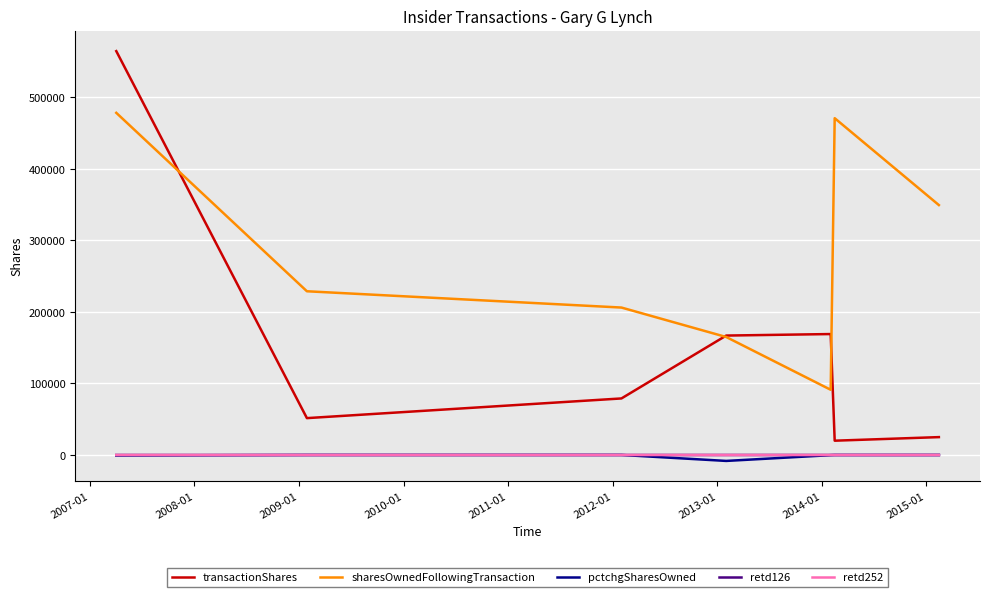

What is the difference between the second highest and minimum values in the sharesOwnedFollowingTransaction series?

379719